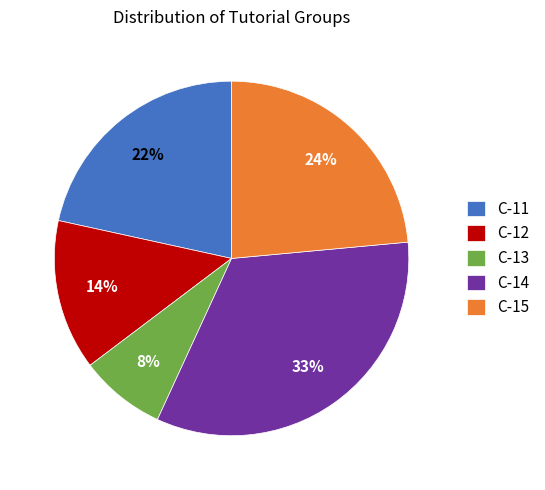

To the nearest percent, what is the average slice percentage?

20%